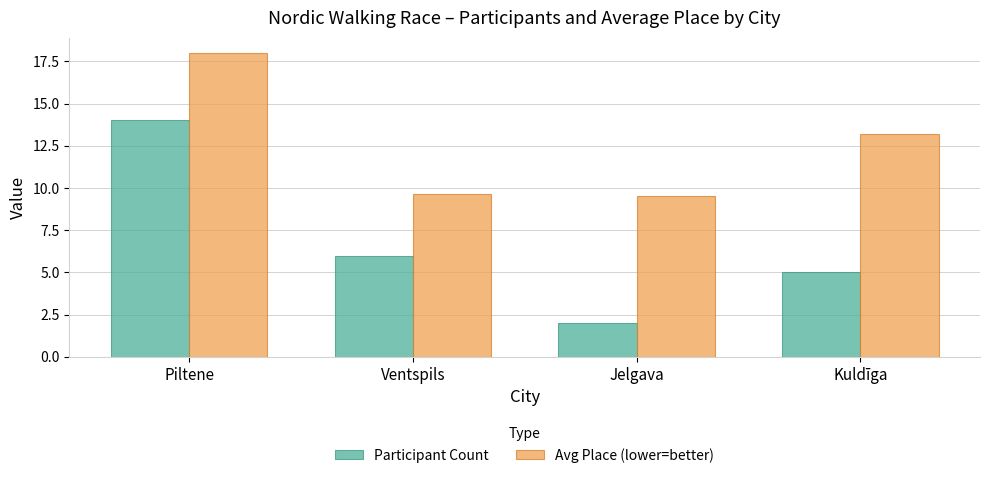

What is the value of the Avg Place (lower=better) bar at the 4th from the left?

13.2